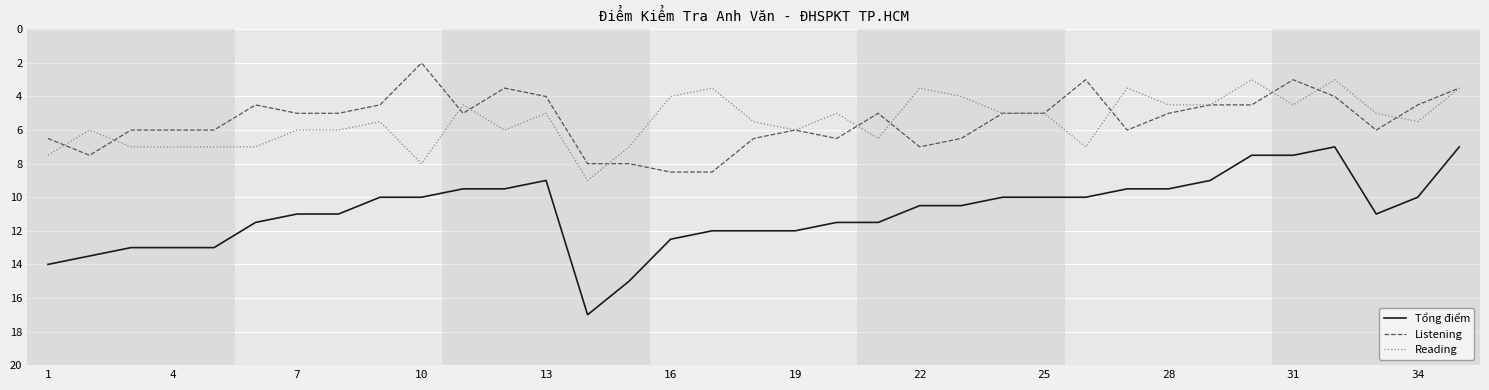

What is the minimum value for Reading?

3.0